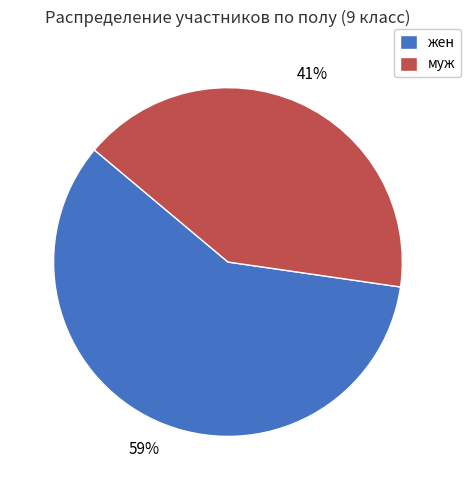

Combined, do муж and жен account for over 50%?

Yes